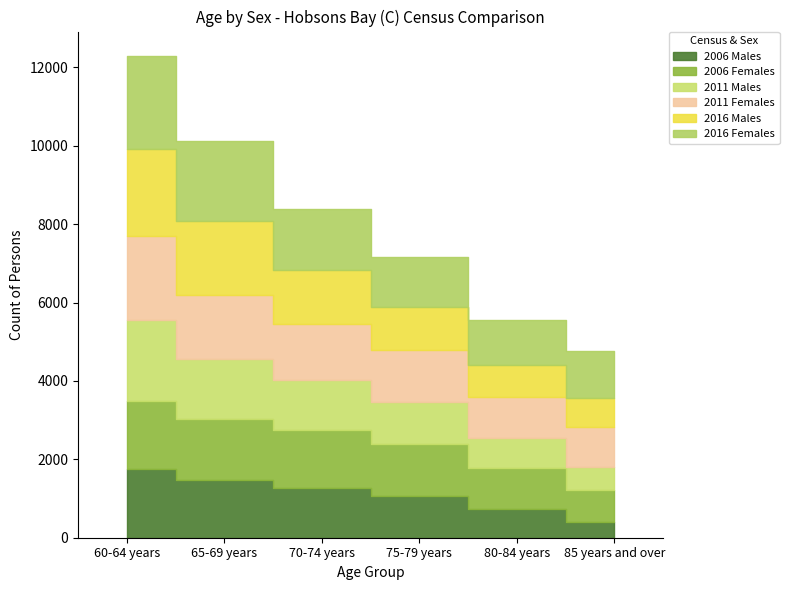

At how many categories does at least one series exceed 2096?

1